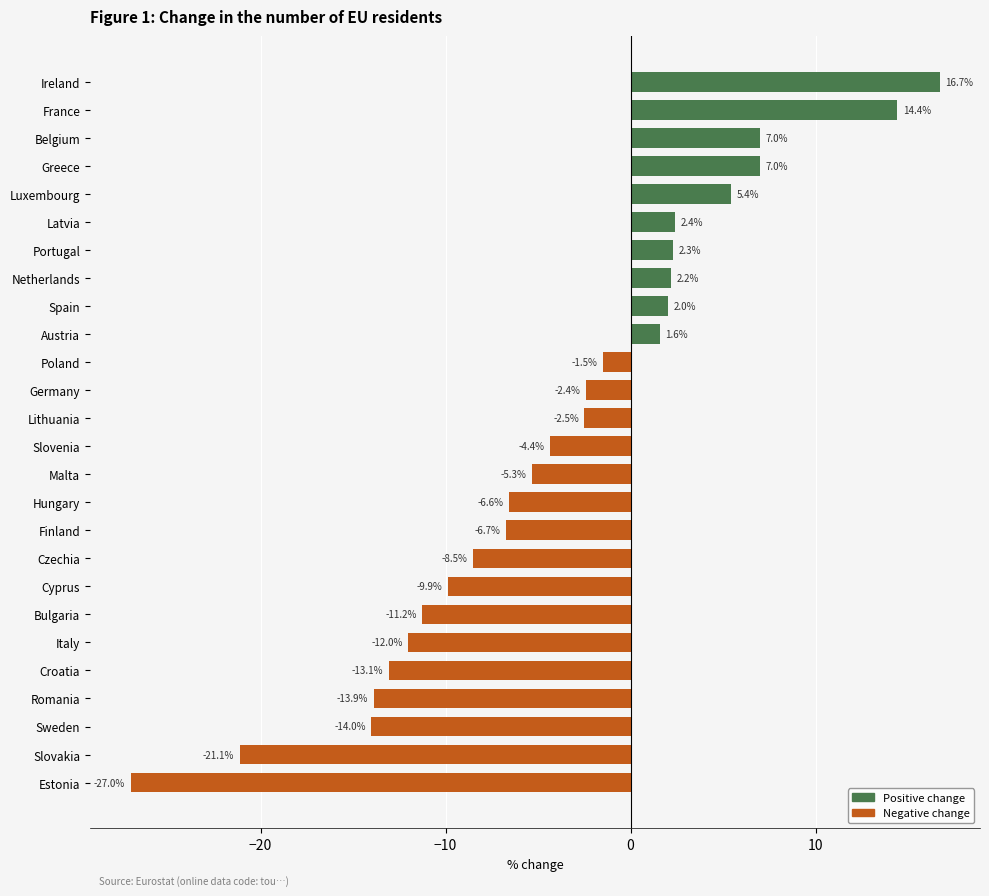

True or false: the data shows -14.1 at Czechia.

False